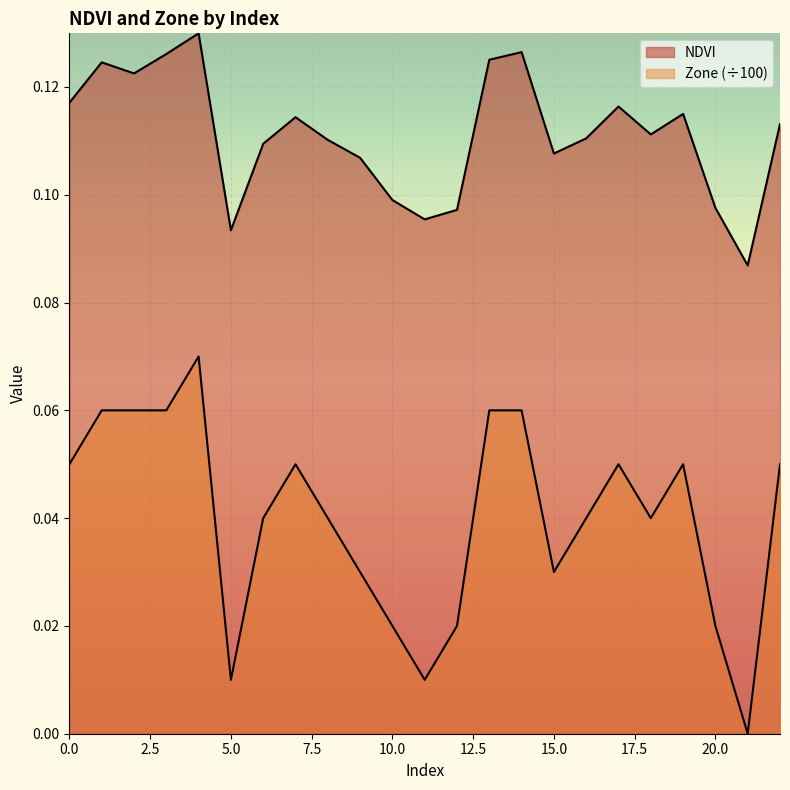

How many values in the Zone series exceed 0?

22